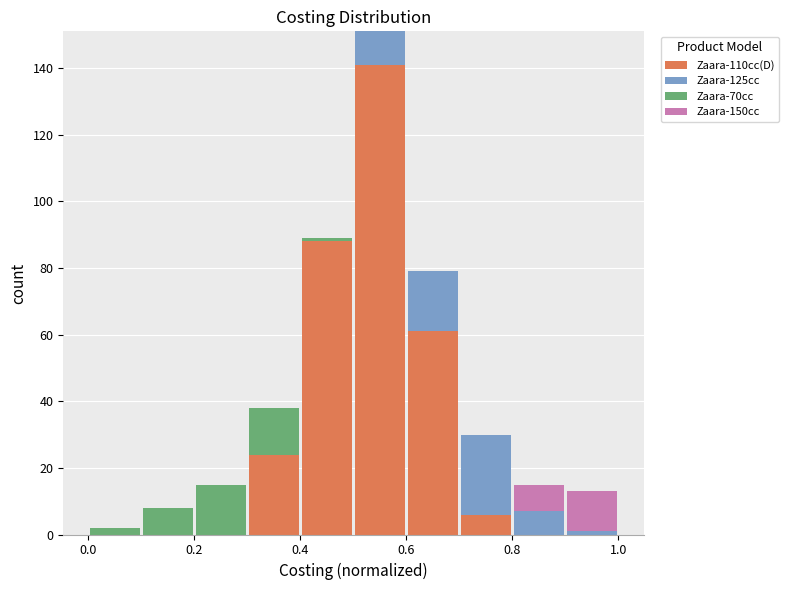

Reading left to right, transcribe this chart: for each stacked bar, give the range it covers on the x-axis and its total height. The values are not printed on the chart, so give them approximately, as read against the axis.

0.0 to 0.1: 2
0.1 to 0.2: 8
0.2 to 0.3: 16
0.3 to 0.4: 38
0.4 to 0.5: 90
0.5 to 0.6: 152
0.6 to 0.7: 80
0.7 to 0.8: 30
0.8 to 0.9: 16
0.9 to 1.0: 14